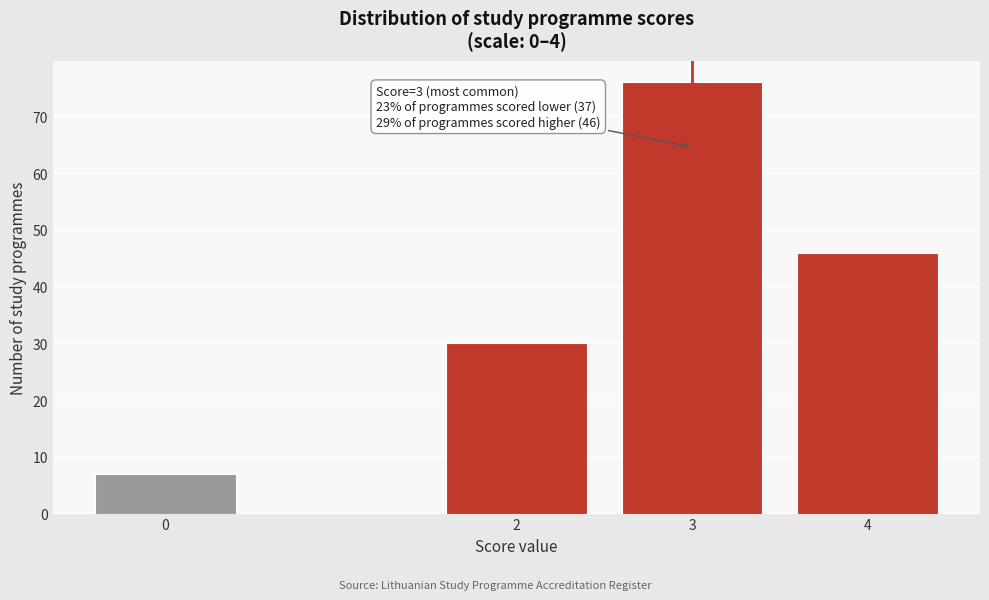

Reading left to right, transcribe all the data shown in this chart.

7	30	76	46